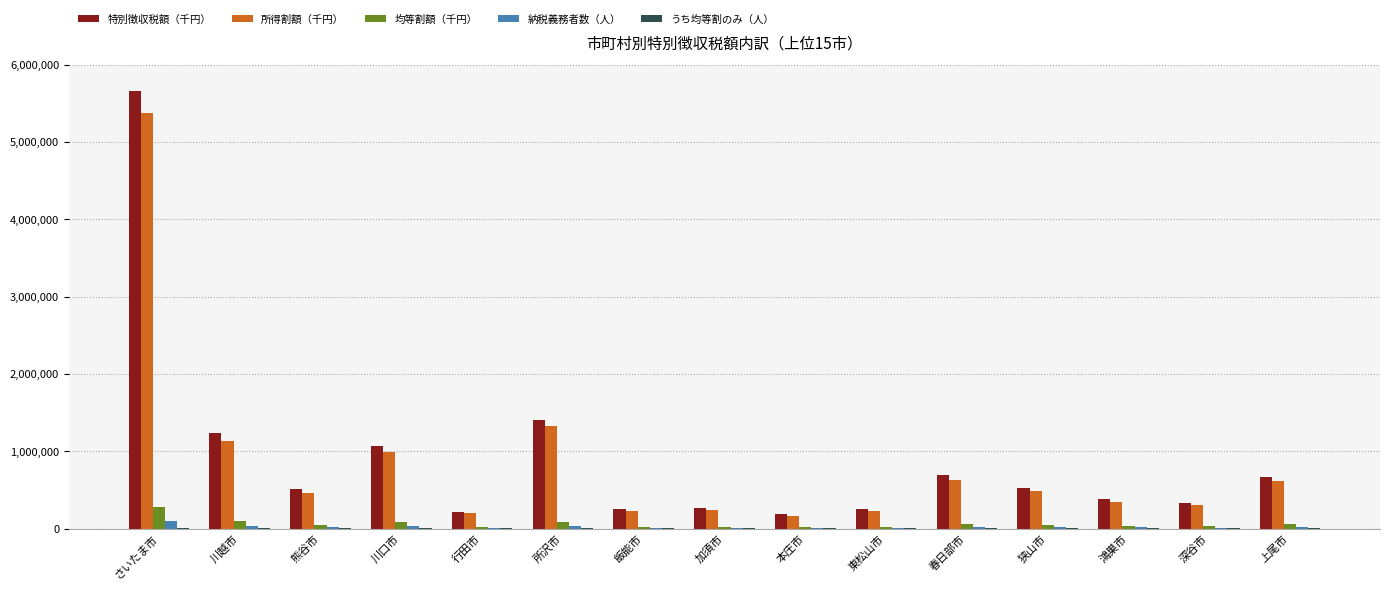

Which series changed the most between 川越市 and 行田市?

特別徴収税額（千円）